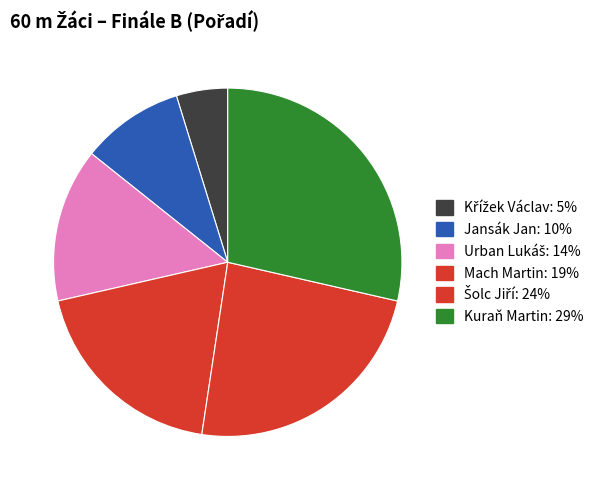

How many segments does this pie chart have?

6